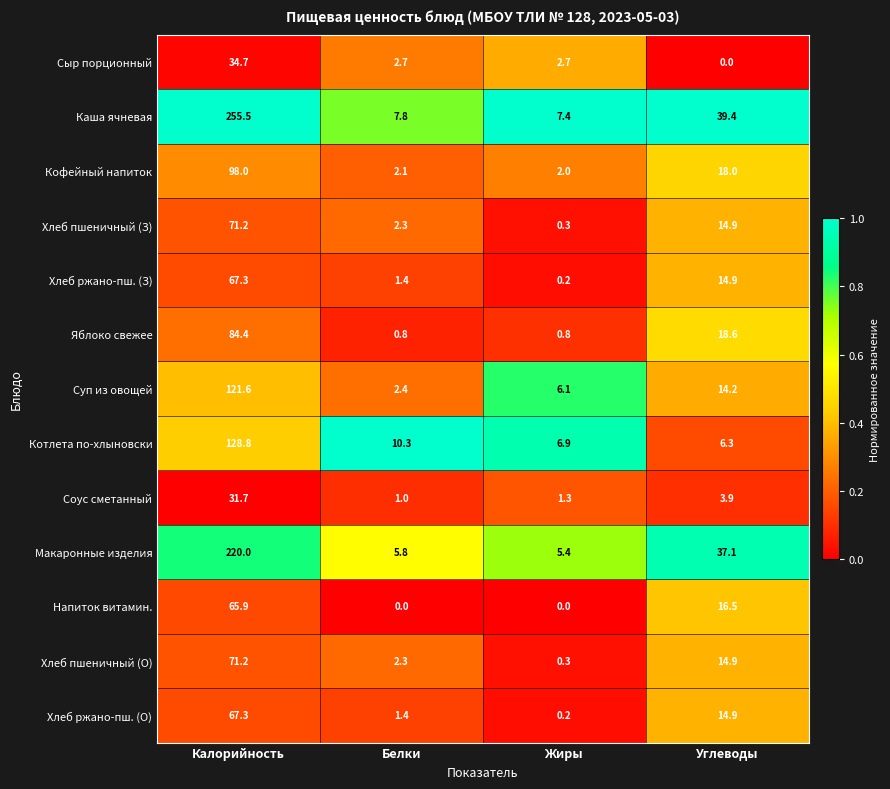

What is the difference between the maximum and minimum values in the Сыр порционный series?

34.7